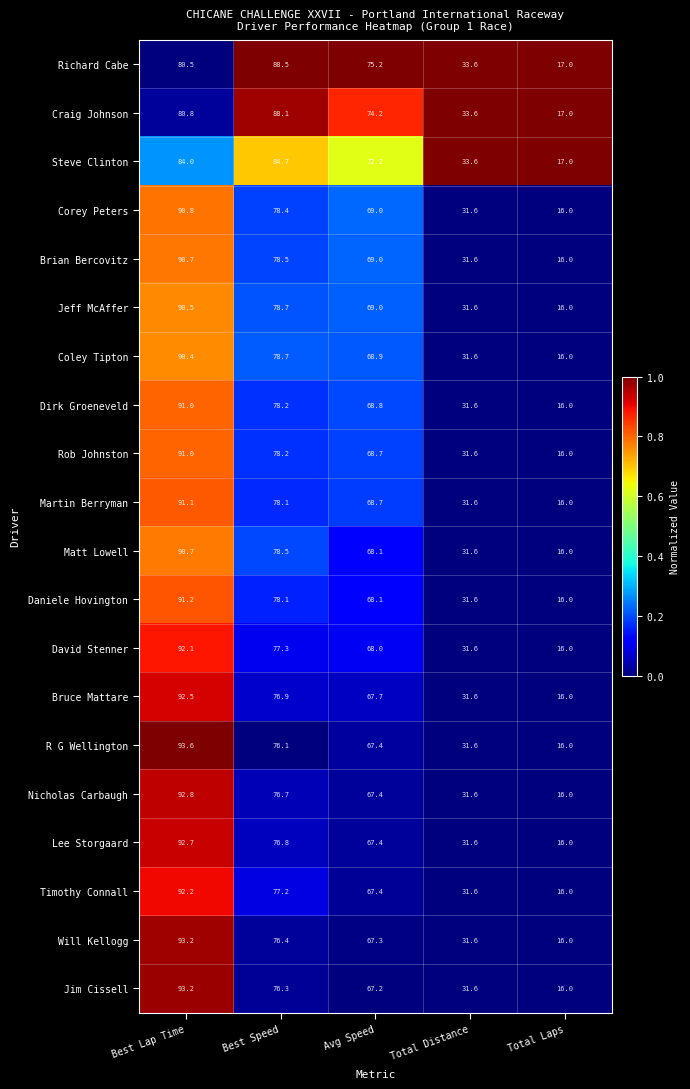

True or false: Steve Clinton has a value of 4.9 at Total Laps.

False